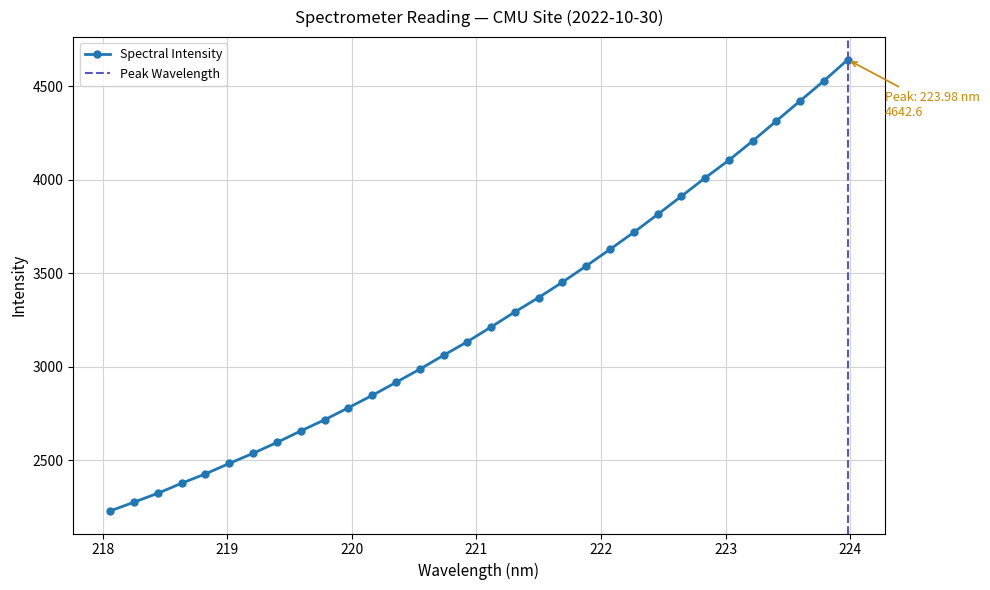

What is the maximum value for Spectral Intensity?

4642.6